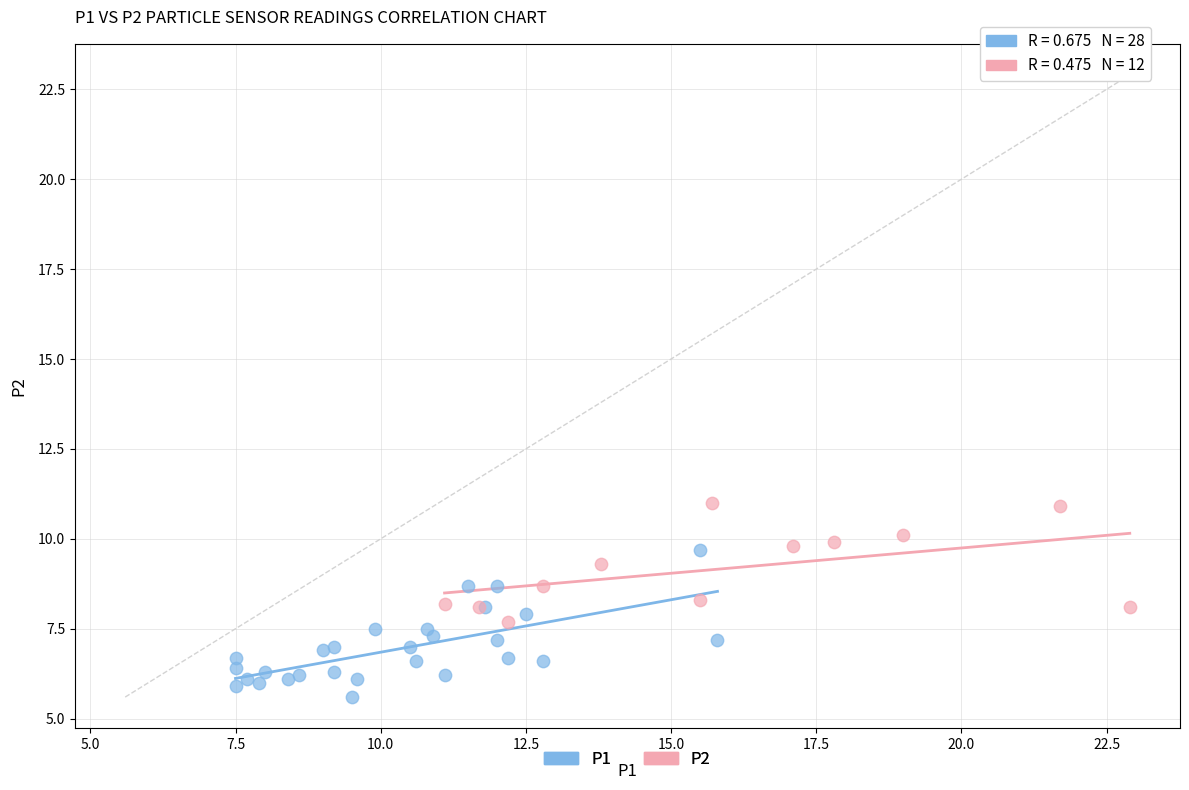

Which series reaches the maximum Y coordinate?

P2